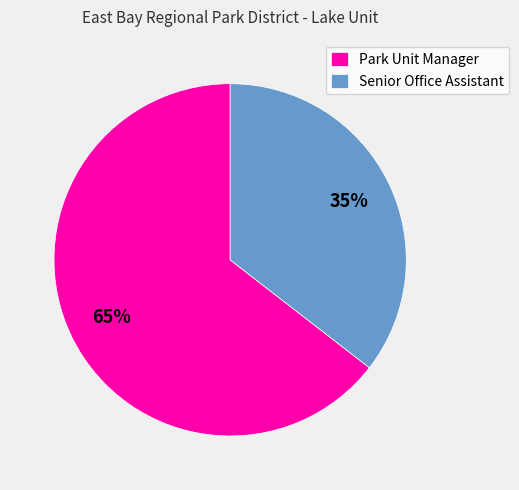

To the nearest percent, what is the average slice percentage?

50%